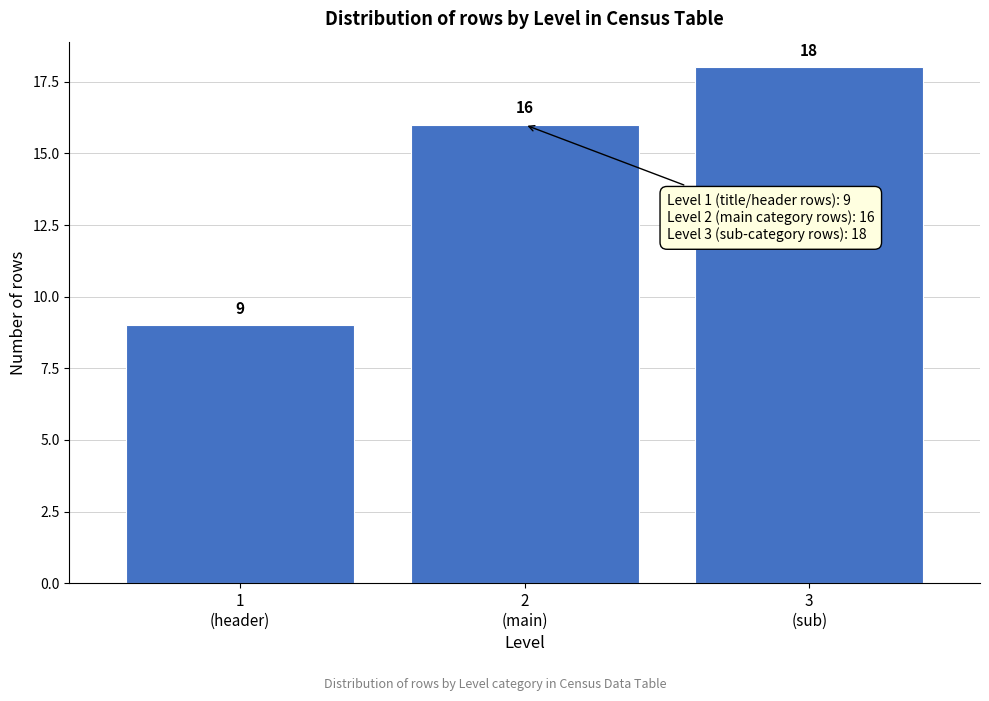

Reading left to right, extract all data points from this chart.

9	16	18